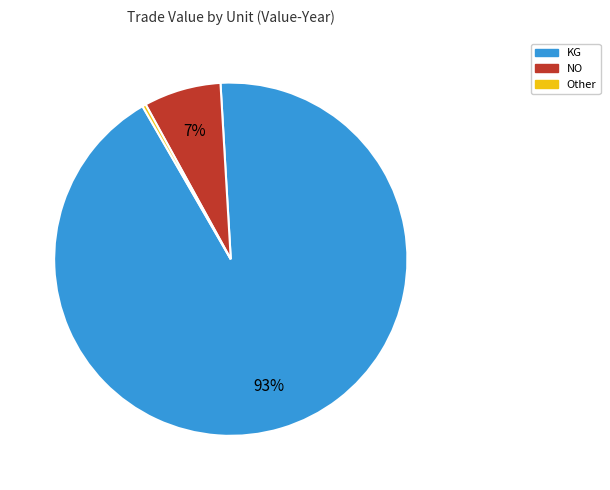

To the nearest percent, what is the average slice percentage?

33%